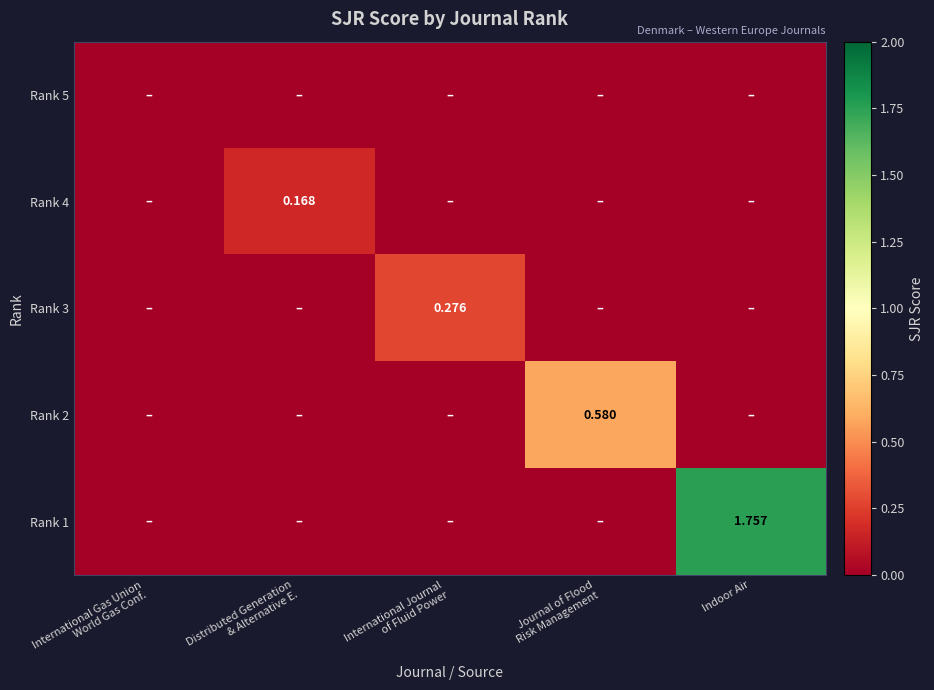

Which category has the lowest value in the Rank 3 series?

International Gas Union World Gas Conf.